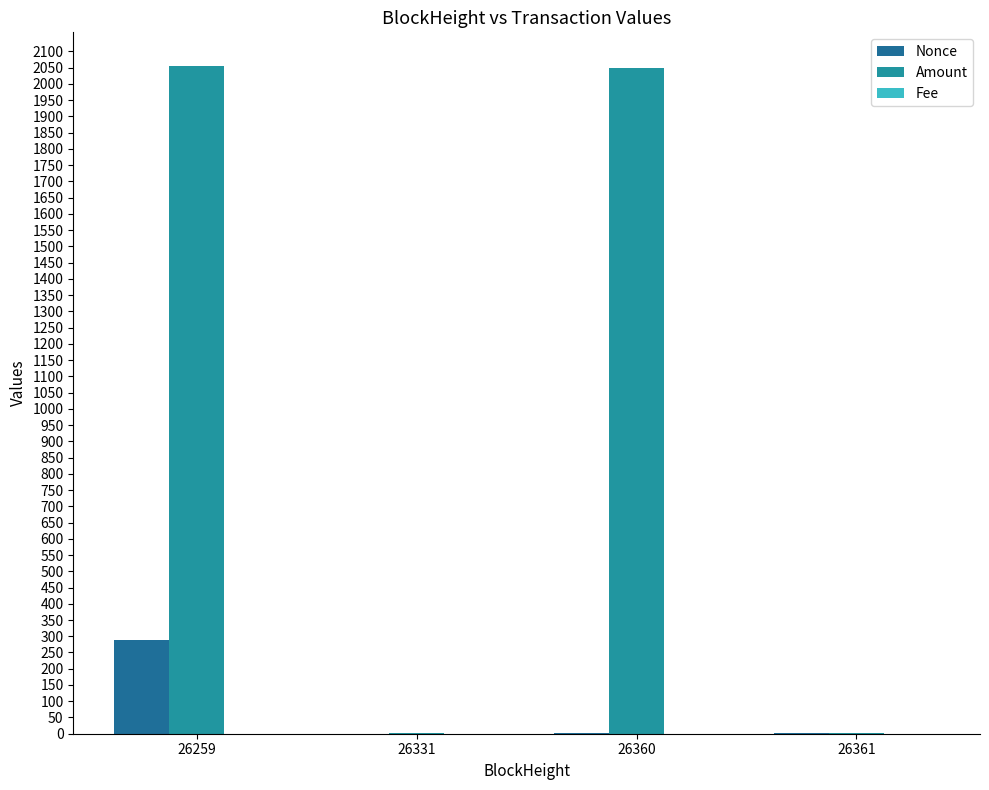

How many data points does each series have?

4